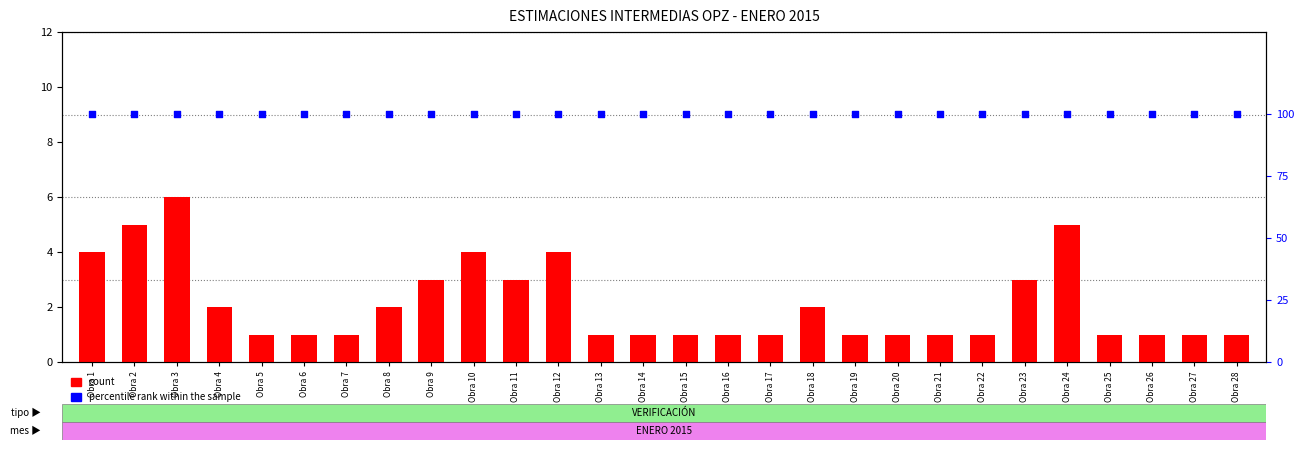

At how many categories does at least one series exceed 5?

28